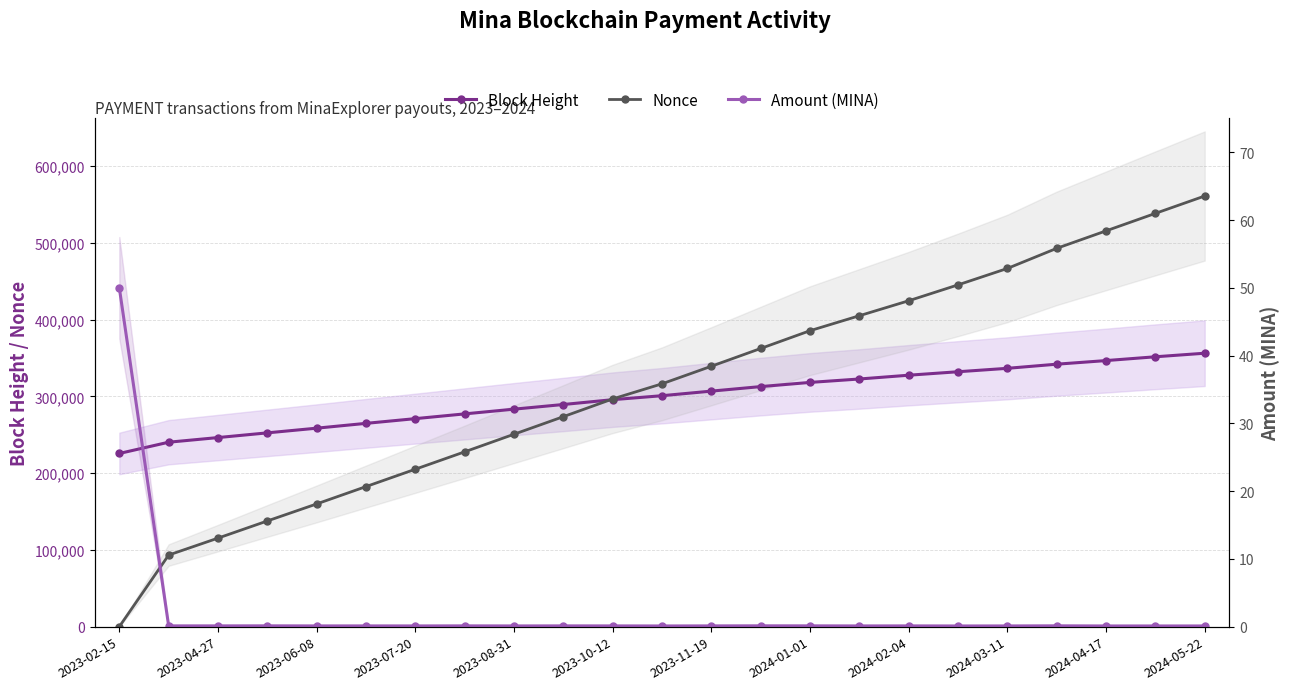

What is the minimum value for Nonce?

1.0